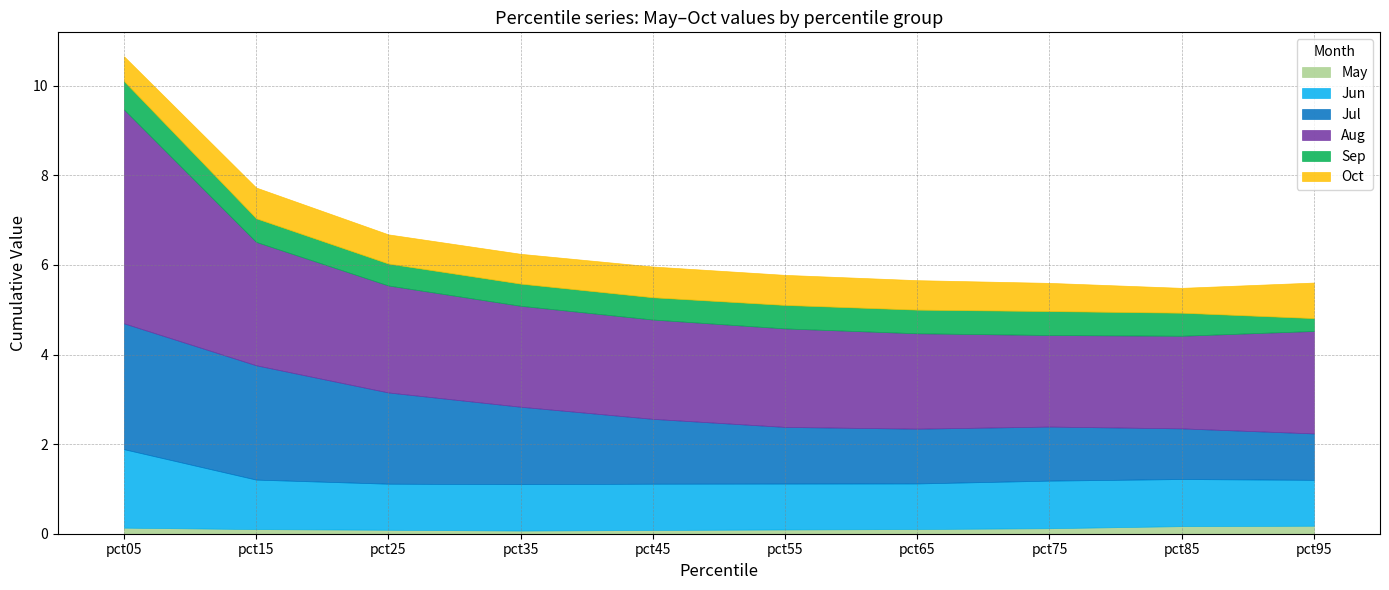

Between pct05 and pct45, which is larger?

pct05